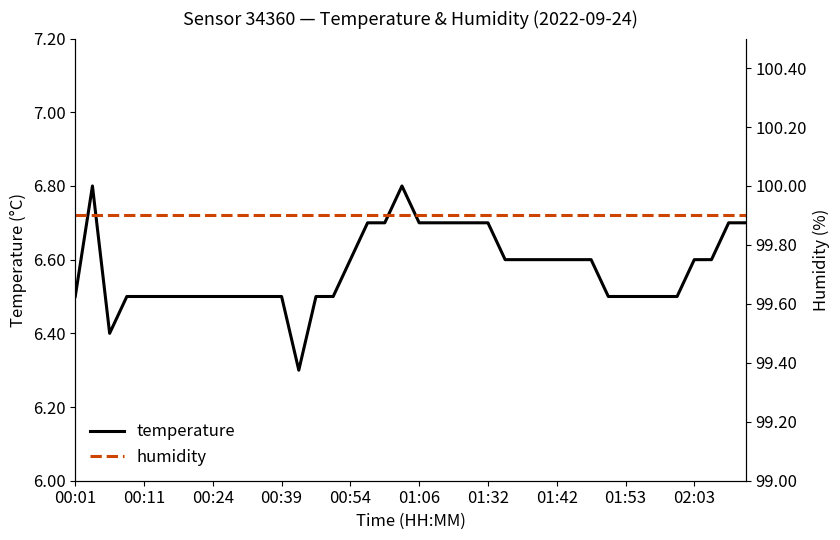

True or false: temperature and humidity cross at least once.

False